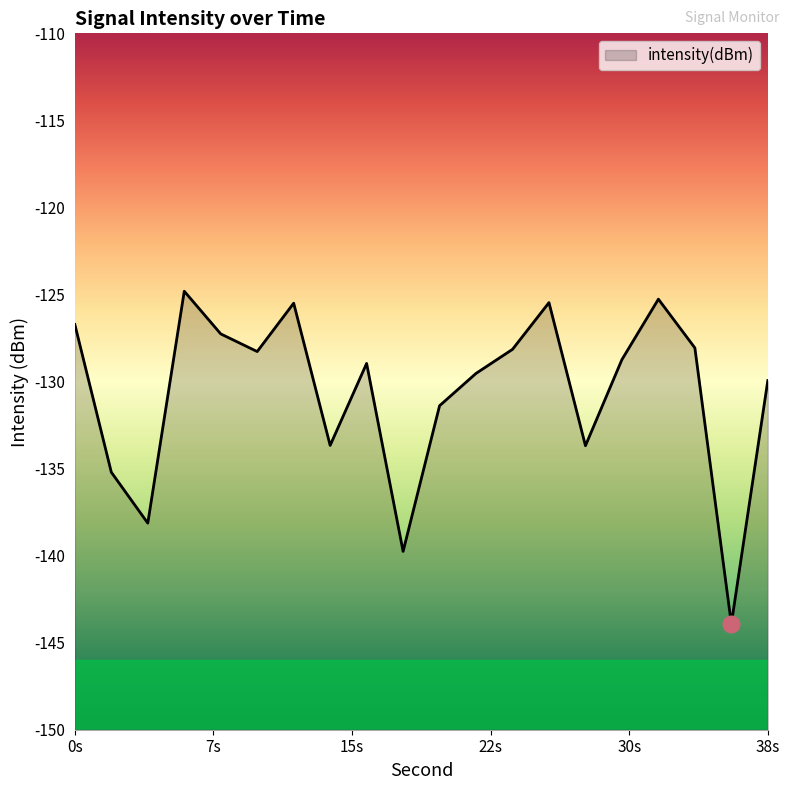

True or false: the data has more than 2 interior local peaks.

True